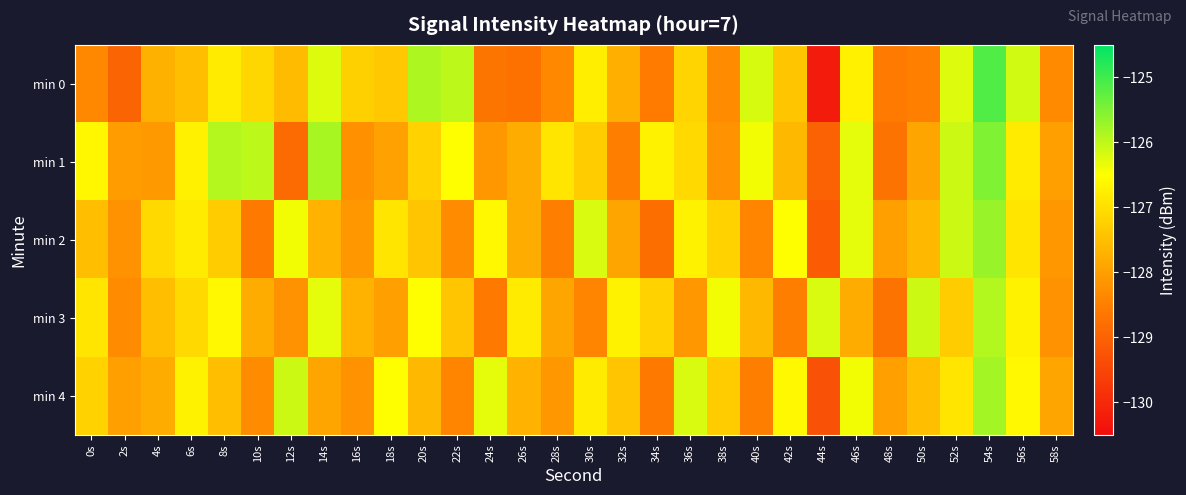

Reading left to right, transcribe all the data shown in this chart.

min 0: 0s=-128.3	2s=-129.0	4s=-127.7	6s=-127.5	8s=-126.8	10s=-127.1	12s=-127.5	14s=-126.2	16s=-127.2	18s=-127.4	20s=-125.9	22s=-126.0	24s=-128.7	26s=-128.8	28s=-128.4	30s=-126.8	32s=-127.7	34s=-128.6	36s=-127.2	38s=-128.3	40s=-126.2	42s=-127.4	44s=-130.2	46s=-126.7	48s=-128.6	50s=-128.5	52s=-126.2	54s=-125.1	56s=-126.1	58s=-128.3
min 1: 0s=-126.6	2s=-128.0	4s=-128.1	6s=-126.7	8s=-125.9	10s=-126.0	12s=-128.9	14s=-125.8	16s=-128.2	18s=-128.0	20s=-127.2	22s=-126.5	24s=-128.1	26s=-127.8	28s=-126.9	30s=-127.3	32s=-128.5	34s=-126.7	36s=-127.1	38s=-128.2	40s=-126.4	42s=-127.6	44s=-129.0	46s=-126.3	48s=-128.7	50s=-127.9	52s=-126.1	54s=-125.5	56s=-126.8	58s=-128.0
min 2: 0s=-127.5	2s=-128.2	4s=-127.1	6s=-126.8	8s=-127.3	10s=-128.6	12s=-126.4	14s=-127.7	16s=-128.1	18s=-126.9	20s=-127.4	22s=-128.3	24s=-126.6	26s=-127.8	28s=-128.5	30s=-126.2	32s=-127.9	34s=-128.8	36s=-126.7	38s=-127.2	40s=-128.4	42s=-126.5	44s=-129.1	46s=-126.3	48s=-128.0	50s=-127.6	52s=-126.1	54s=-125.7	56s=-126.9	58s=-128.1
min 3: 0s=-126.9	2s=-128.3	4s=-127.5	6s=-127.1	8s=-126.6	10s=-127.8	12s=-128.2	14s=-126.3	16s=-127.7	18s=-128.0	20s=-126.5	22s=-127.4	24s=-128.6	26s=-126.8	28s=-127.9	30s=-128.4	32s=-126.7	34s=-127.2	36s=-128.1	38s=-126.4	40s=-127.6	42s=-128.5	44s=-126.2	46s=-127.8	48s=-128.7	50s=-126.1	52s=-127.3	54s=-125.9	56s=-126.7	58s=-128.2
min 4: 0s=-127.2	2s=-128.0	4s=-127.8	6s=-126.7	8s=-127.5	10s=-128.3	12s=-126.1	14s=-127.9	16s=-128.2	18s=-126.5	20s=-127.6	22s=-128.4	24s=-126.3	26s=-127.7	28s=-128.1	30s=-126.8	32s=-127.4	34s=-128.6	36s=-126.2	38s=-127.3	40s=-128.5	42s=-126.6	44s=-129.3	46s=-126.4	48s=-128.0	50s=-127.5	52s=-126.9	54s=-125.8	56s=-126.6	58s=-127.9